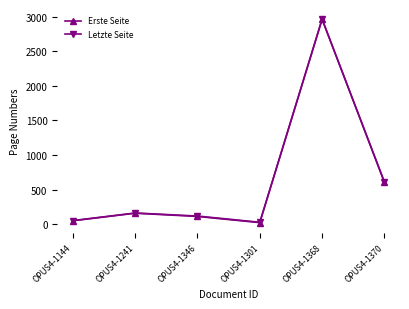

Where is the first local minimum for Letzte Seite?

OPUS4-1301